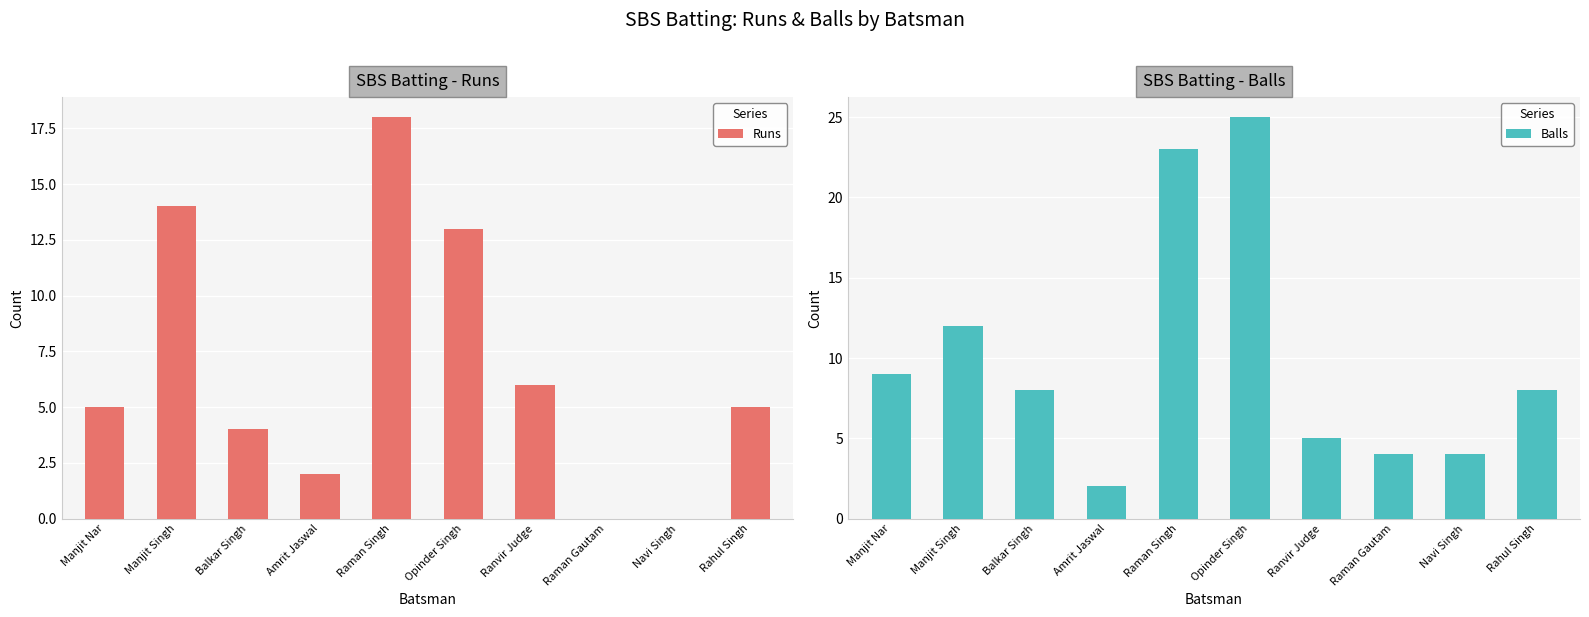

What is the difference between the Runs values at Manjit Nar and Navi Singh?

5